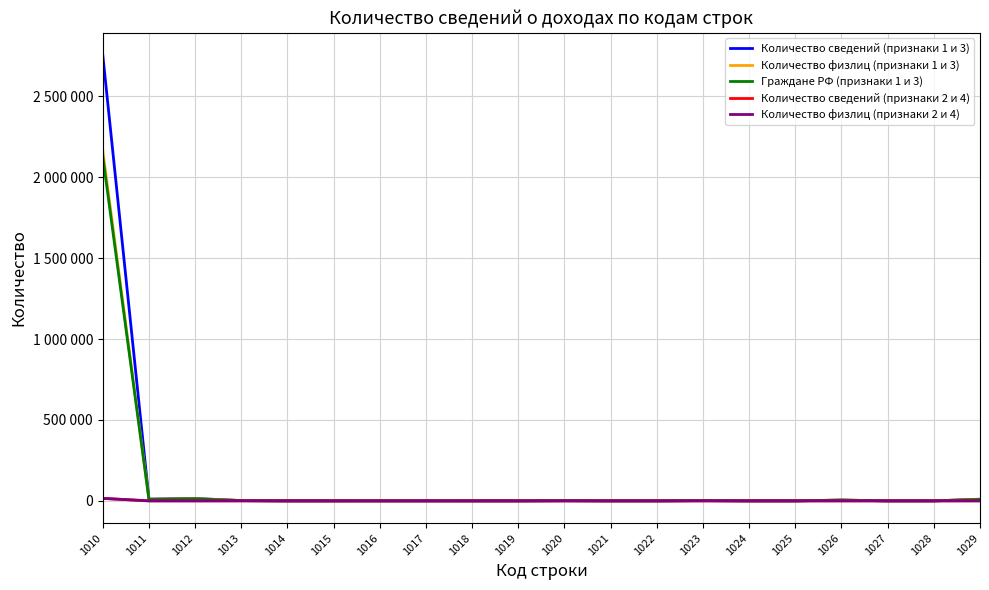

Which series has the largest total across all categories?

Количество сведений (признаки 1 и 3)